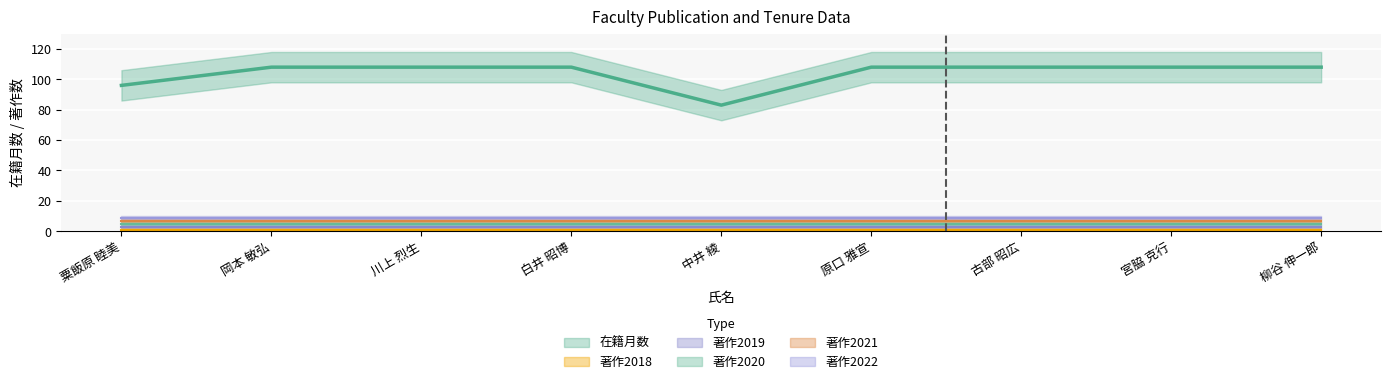

Reading left to right, extract all data points from this chart.

在籍月数: 96	108	108	108	83	108	108	108	108
著作2018: 0	0	0	0	0	0	0	0	0
著作2019: 0	0	0	0	0	0	0	0	0
著作2020: 0	0	0	0	0	0	0	0	0
著作2021: 0	0	0	0	0	0	0	0	0
著作2022: 0	0	0	0	0	0	0	0	0